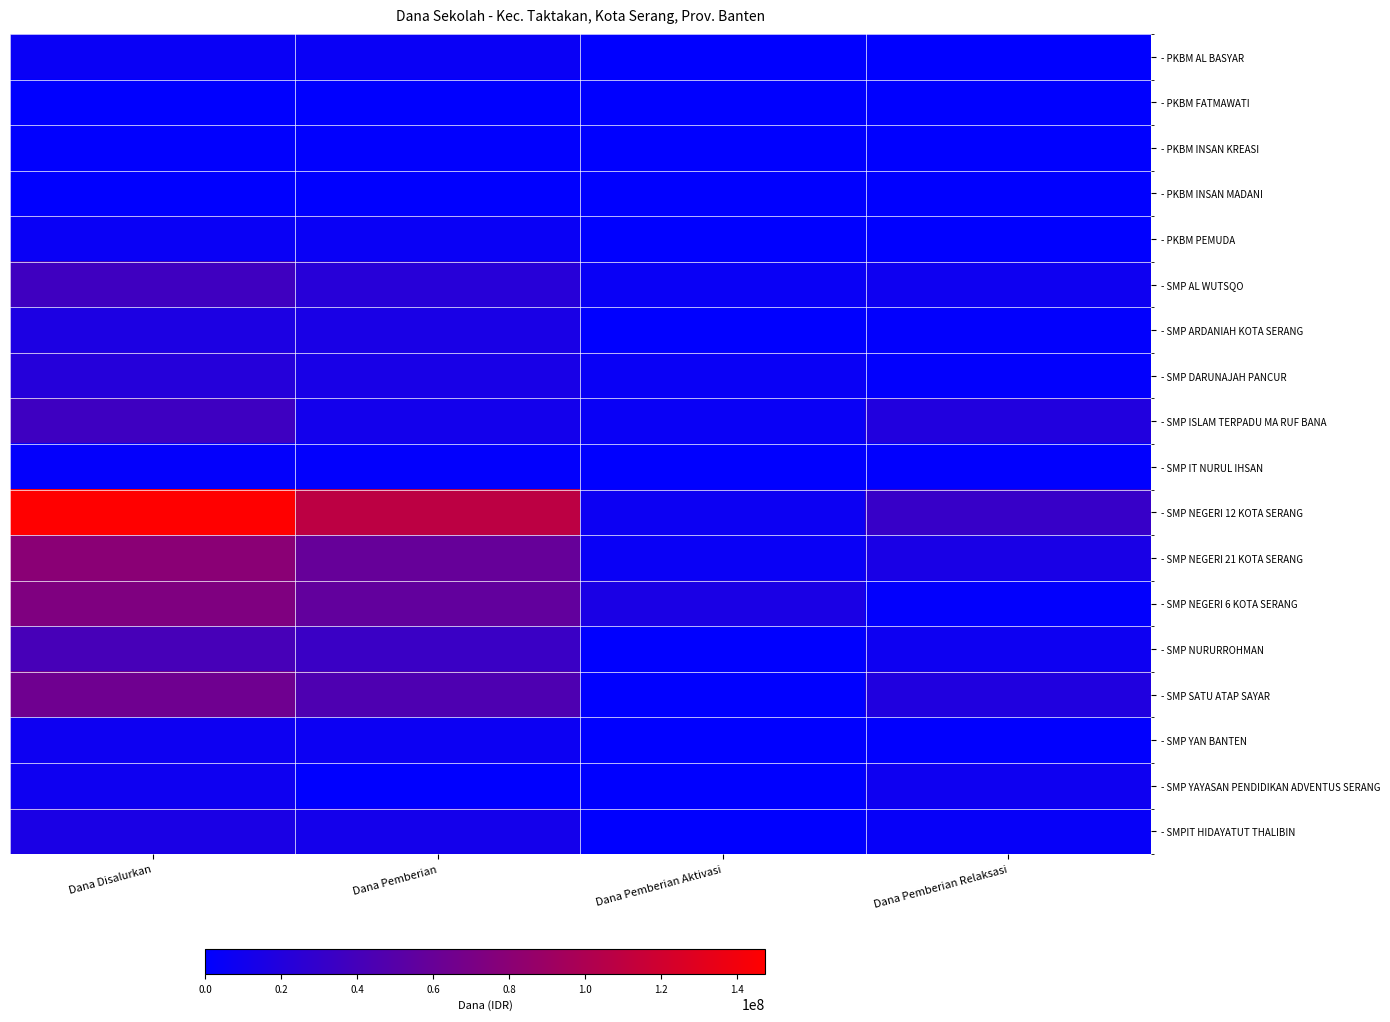

Rank the series by their maximum value, from lowest to highest.

- PKBM FATMAWATI, - PKBM INSAN MADANI, - PKBM INSAN KREASI, - SMP IT NURUL IHSAN, - PKBM AL BASYAR, - PKBM PEMUDA, - SMP YAN BANTEN, - SMP YAYASAN PENDIDIKAN ADVENTUS SERANG, - SMPIT HIDAYATUT THALIBIN, - SMP ARDANIAH KOTA SERANG, - SMP DARUNAJAH PANCUR, - SMP ISLAM TERPADU MA RUF BANA, - SMP AL WUTSQO, - SMP NURURROHMAN, - SMP SATU ATAP SAYAR, - SMP NEGERI 6 KOTA SERANG, - SMP NEGERI 21 KOTA SERANG, - SMP NEGERI 12 KOTA SERANG